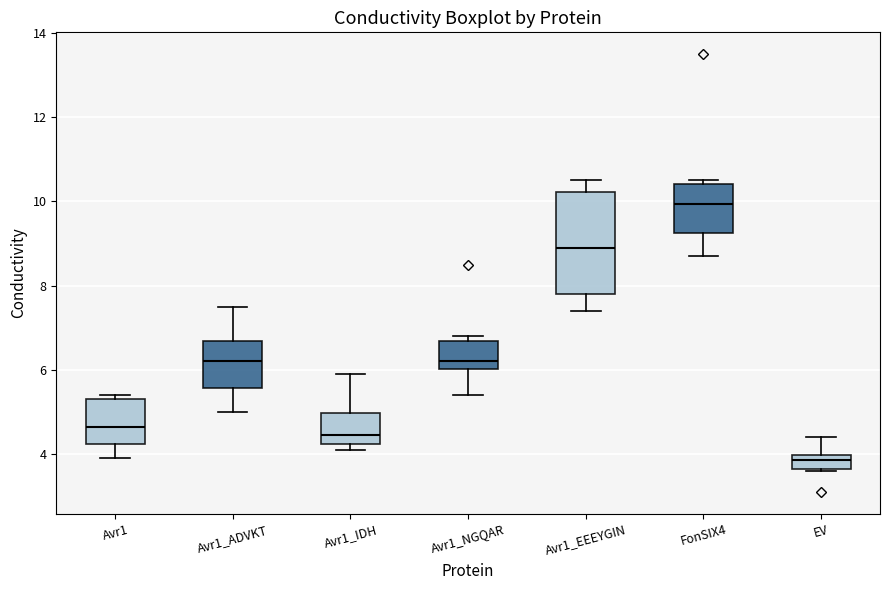

Reading left to right, transcribe this box plot: for each box, give where its median line is, the range the box spans, and where its two whiskers end, as read against the y-axis. The values are not printed on the chart, so give them approximately, as read against the axis.

Avr1: median 4.6, box 4.2 to 5.4, whiskers 4.0 to 5.4 (just above the box's upper edge)
Avr1_ADVKT: median 6.2, box 5.6 to 6.6, whiskers 5.0 to 7.6
Avr1_IDH: median 4.4, box 4.2 to 5.0, whiskers 4.2 (just below the box's lower edge) to 6.0
Avr1_NGQAR: median 6.2, box 6.0 to 6.6, whiskers 5.4 to 6.8
Avr1_EEEYGIN: median 9.0, box 7.8 to 10.2, whiskers 7.4 to 10.6
FonSIX4: median 10.0, box 9.2 to 10.4, whiskers 8.8 to 10.6
EV: median 3.8, box 3.6 to 4.0, whiskers 3.6 to 4.4